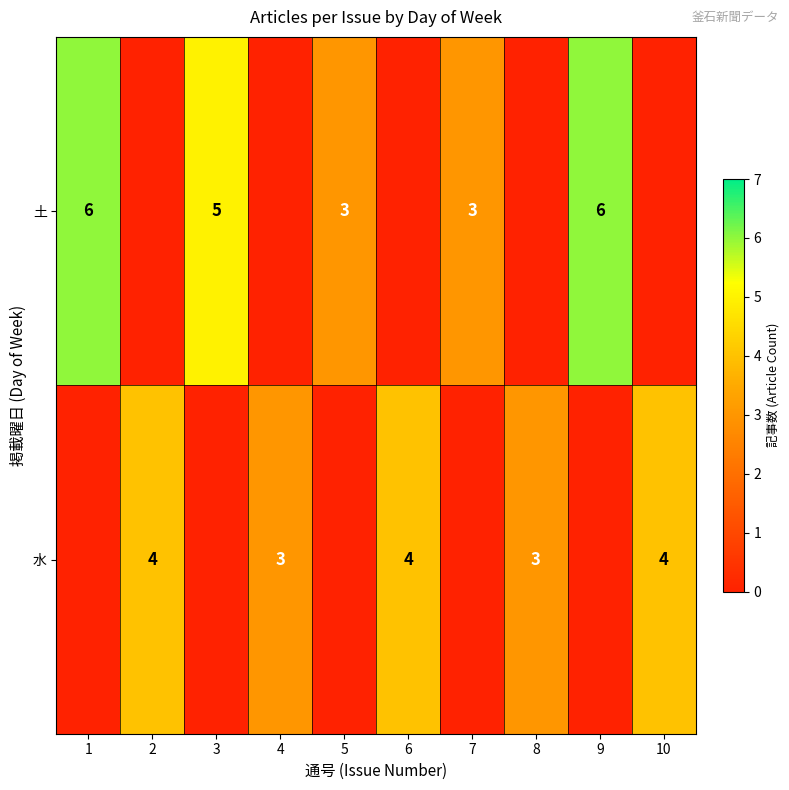

At how many categories does at least one series exceed 5?

2